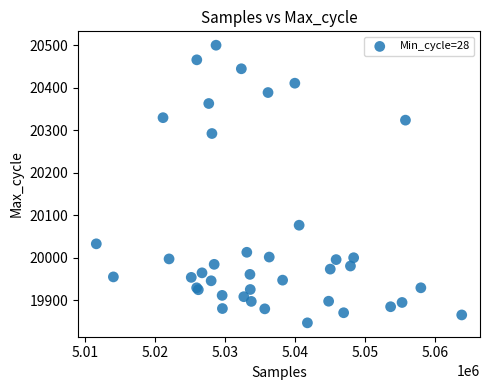

What Y value in the scatter plot is closest to 20173?

20076.9